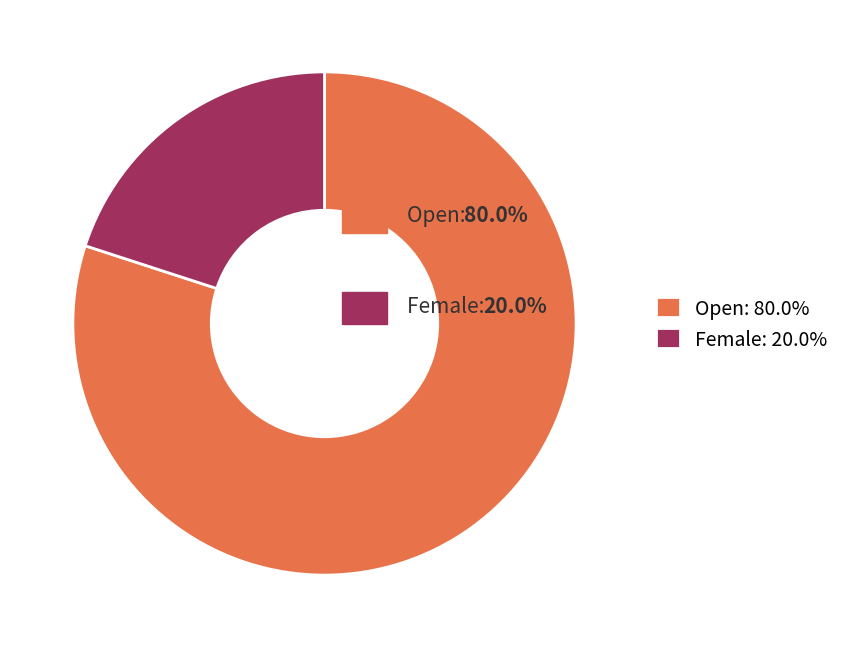

Is Female: 20.0% the majority of the pie?

No